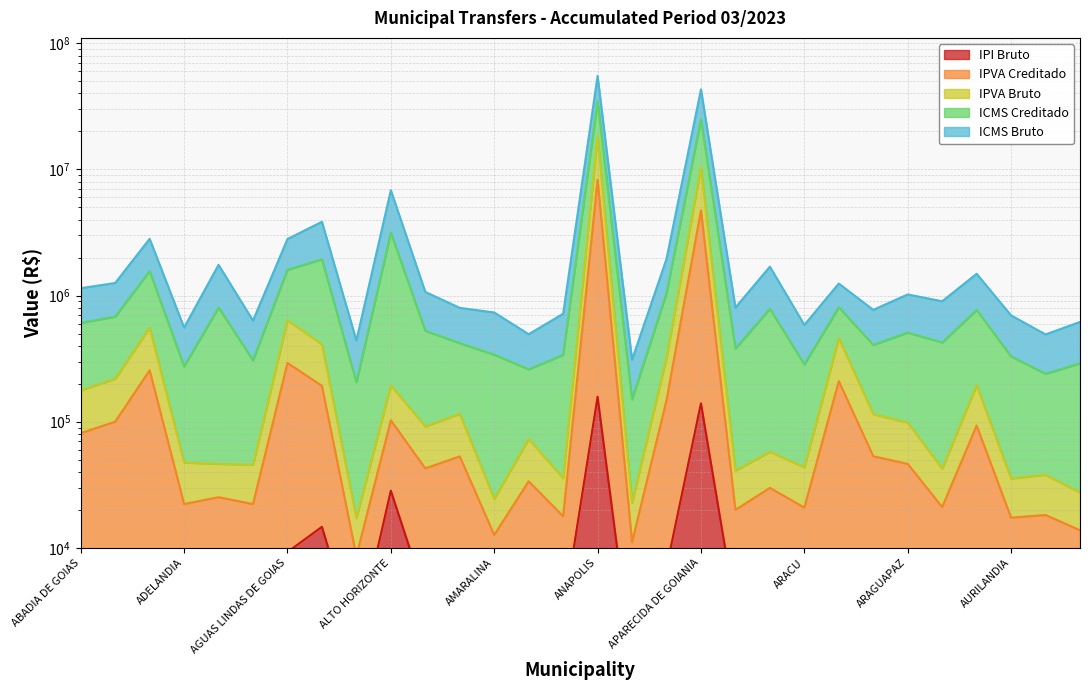

What is the value of the IPVA Bruto point at the 29th from the left?

37915.0